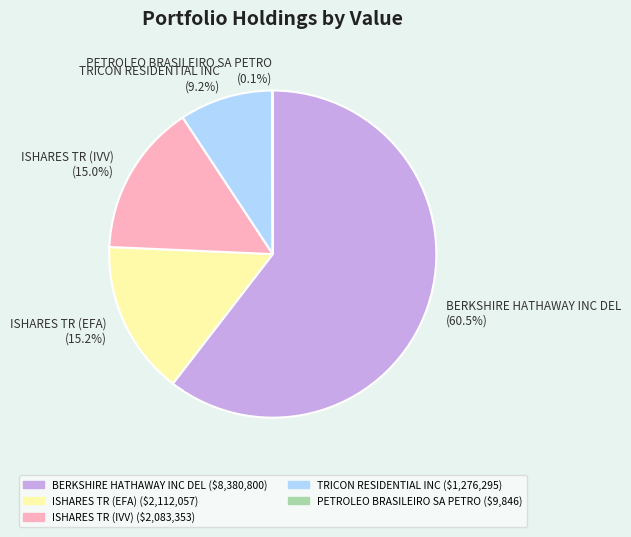

Which has a higher value, TRICON RESIDENTIAL INC (9.2%) or BERKSHIRE HATHAWAY INC DEL (60.5%)?

BERKSHIRE HATHAWAY INC DEL (60.5%)